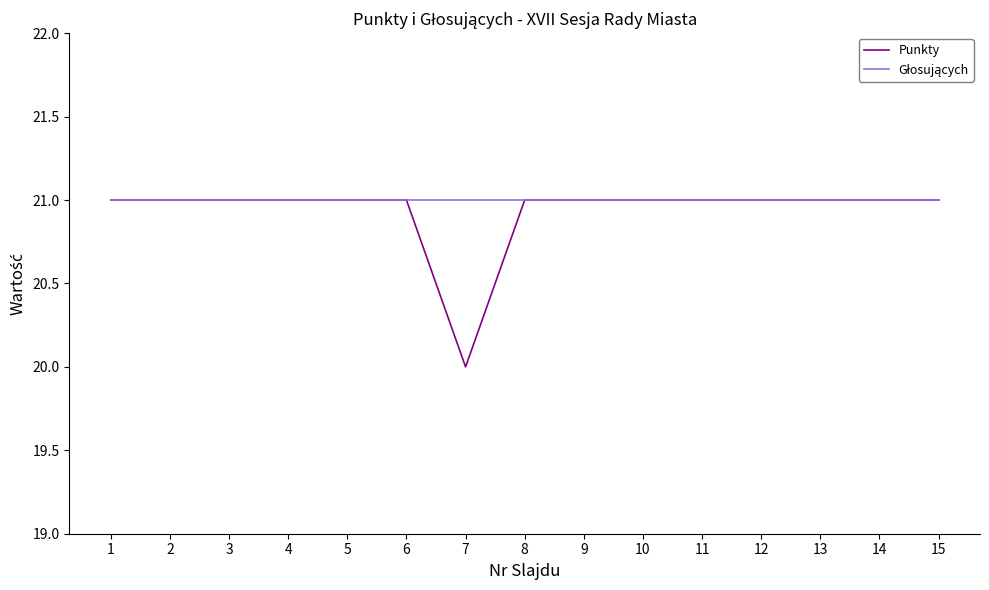

Which series has the widest spread of values?

Punkty